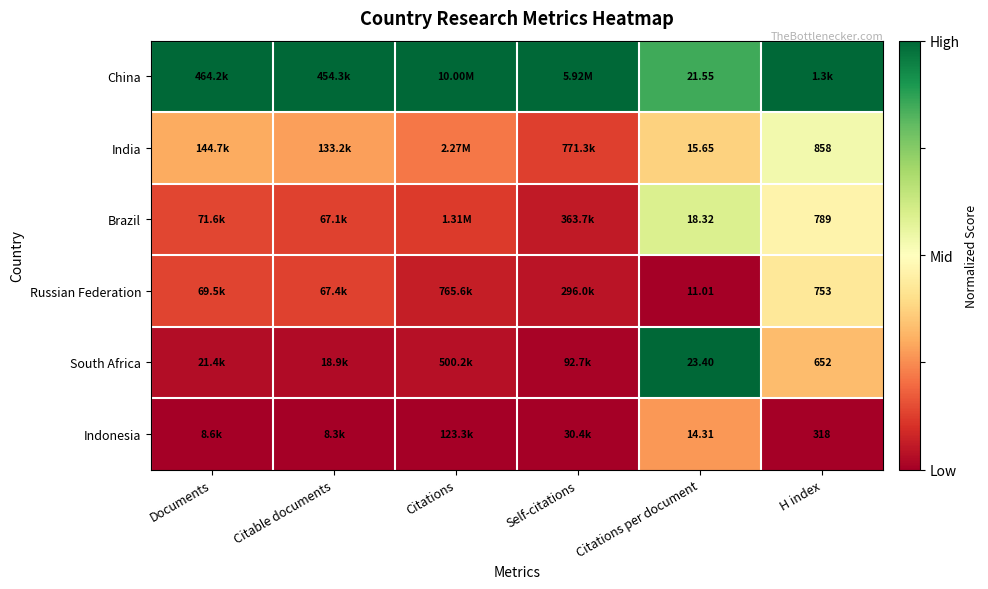

Which has a higher value, Documents or Citations per document?

Documents